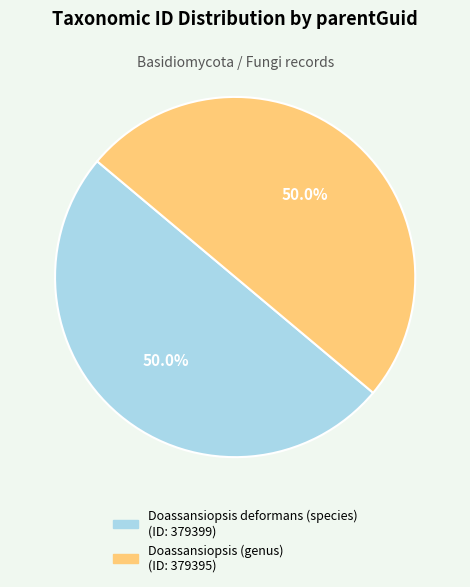

How much of the chart is everything except Doassansiopsis deformans (species)?

50.0%